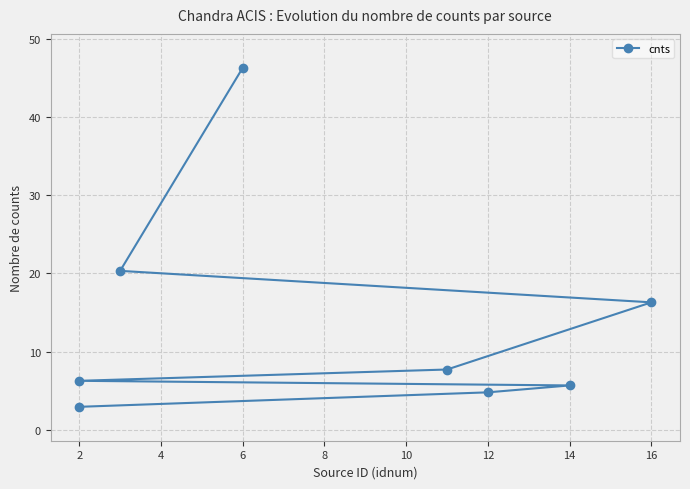

Is it true that the value at 14 is 1.3?

False